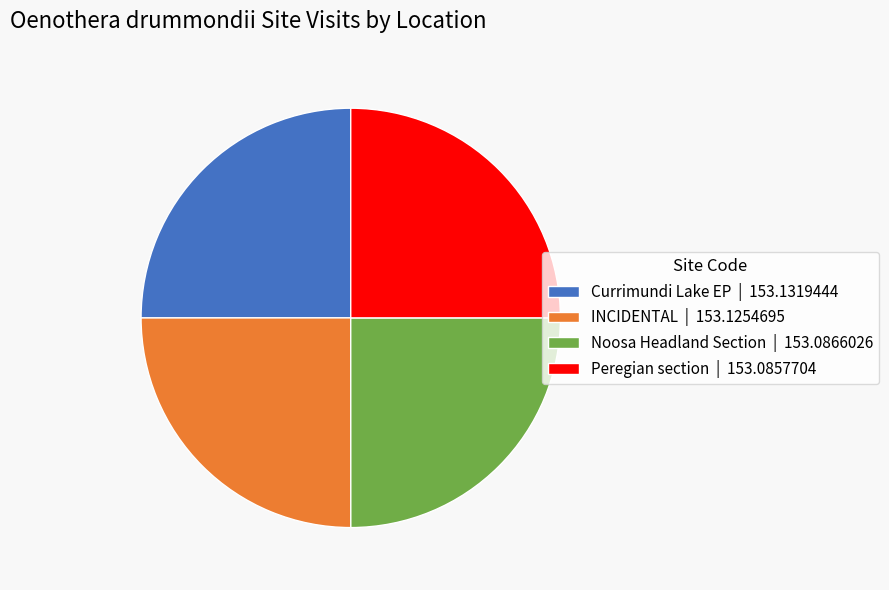

The Currimundi Lake EP slice represents 25% of the pie. True or false?

True